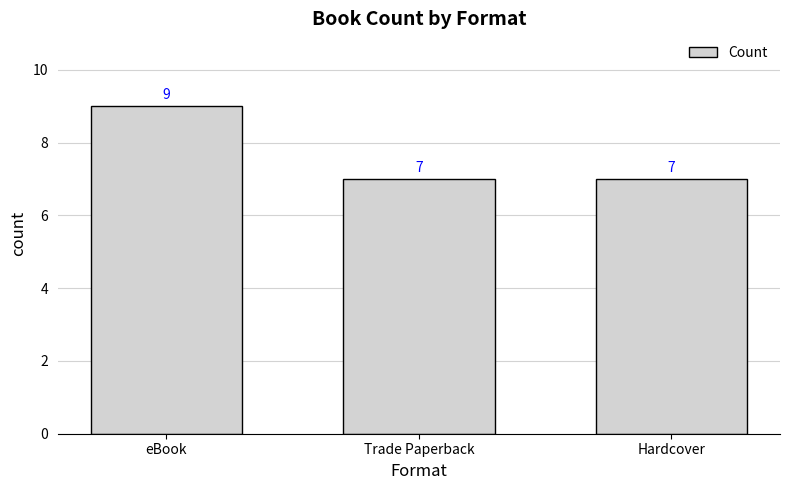

Reading left to right, list all the values displayed in this chart.

9	7	7